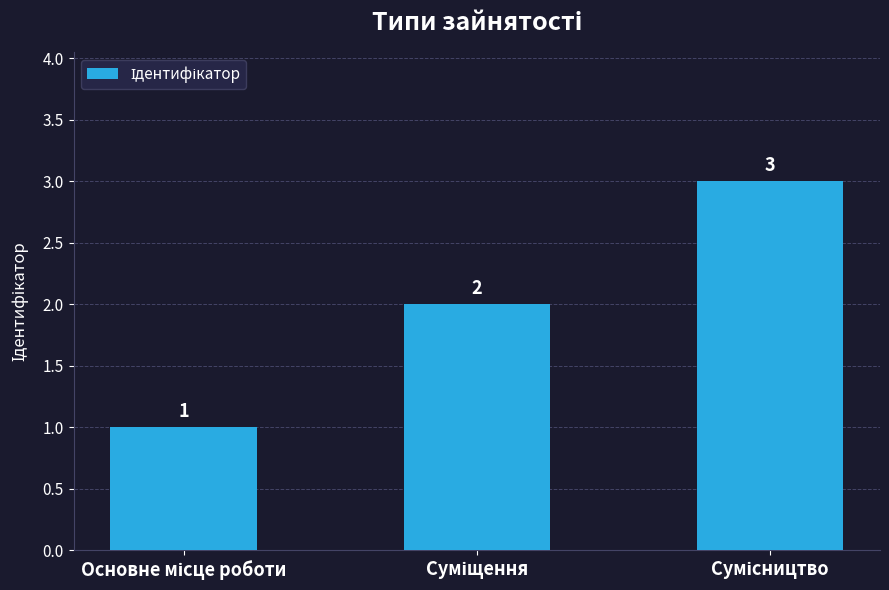

Are the bars grouped side by side (vs. stacked)?

No